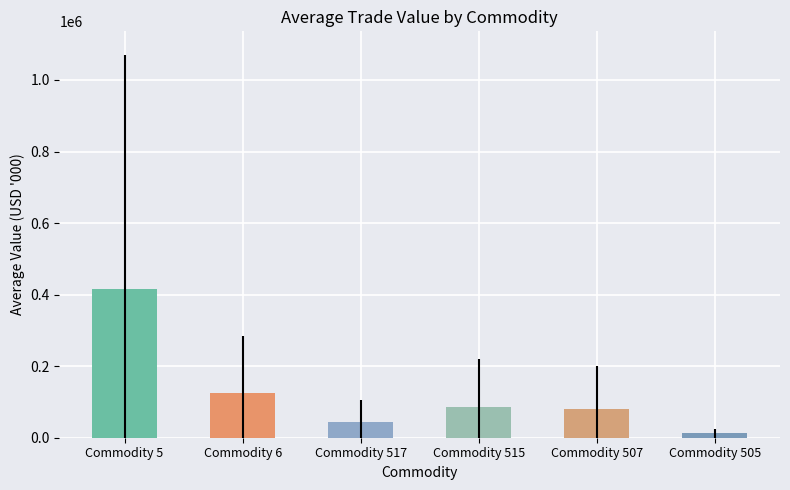

What is the label of the 4th bar from the left?

Commodity 515